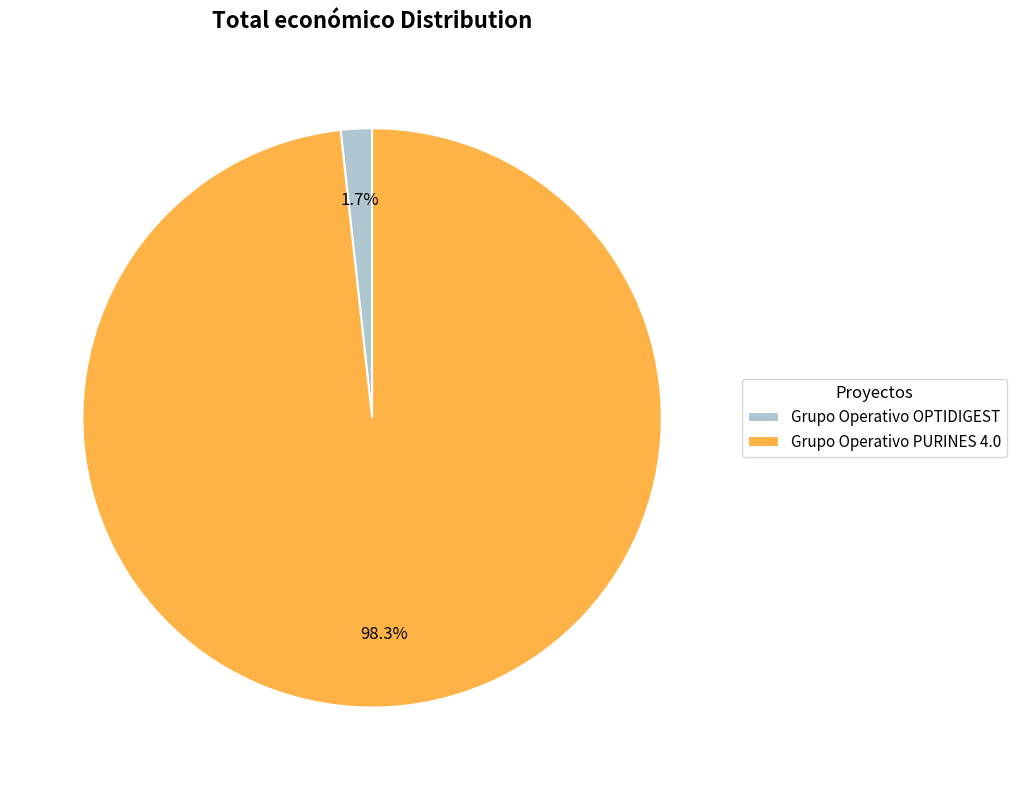

Between Grupo Operativo OPTIDIGEST and Grupo Operativo PURINES 4.0, which is larger?

Grupo Operativo PURINES 4.0